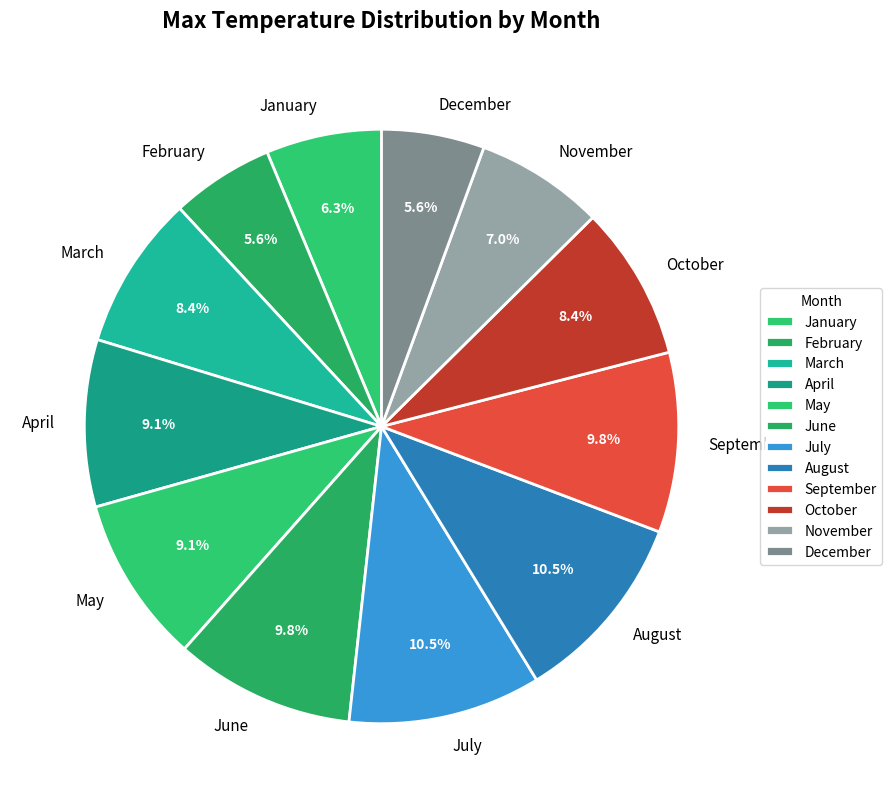

Approximately how many times larger is the value at February compared to October?

0.7